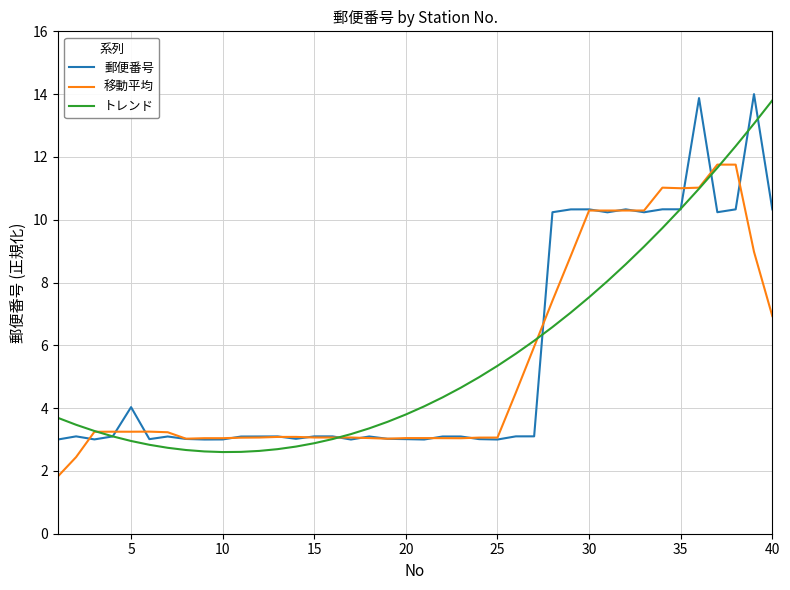

What is the greatest value displayed?

14.0